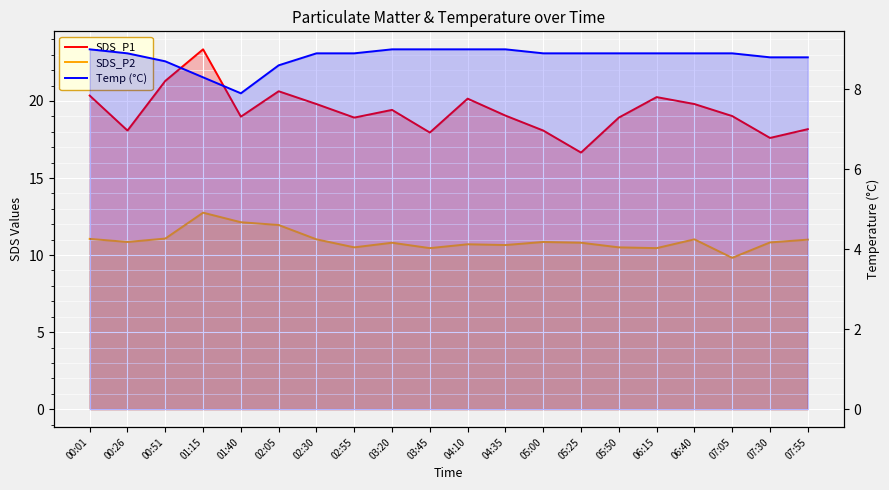

Is it true that SDS_P2 equals 11.9 at 02:05?

True